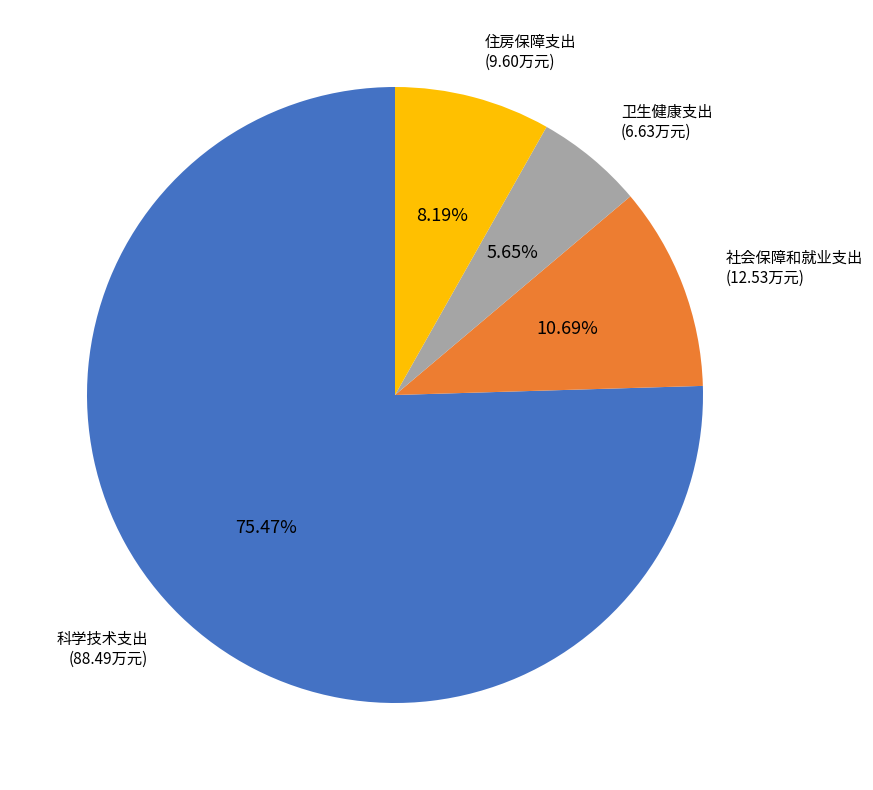

Does any single category account for the majority?

Yes